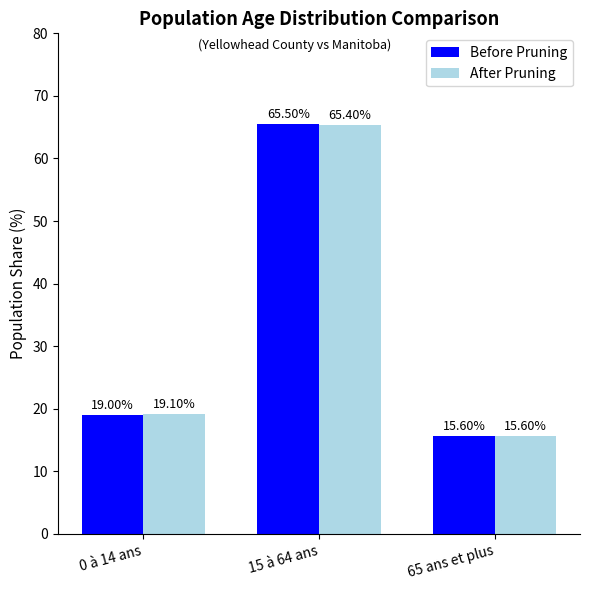

Reading left to right, extract all data points from this chart.

Before Pruning: 19.0	65.5	15.6
After Pruning: 19.1	65.4	15.6